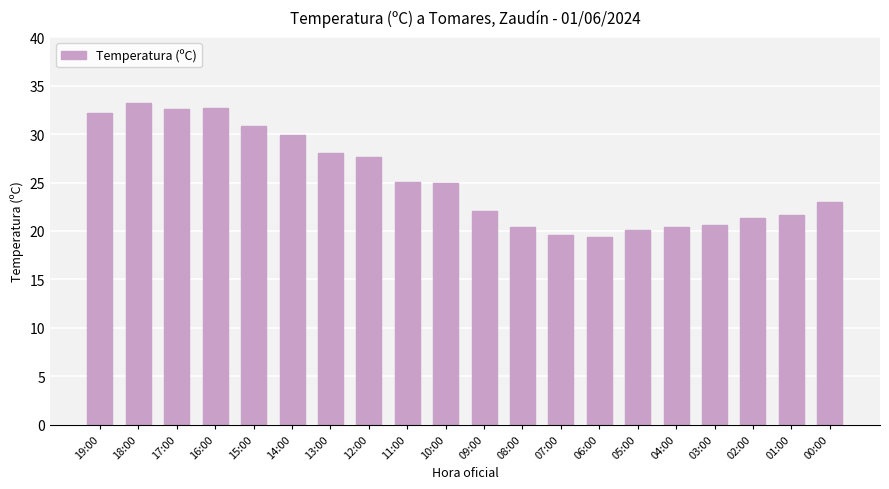

What position from the left is 05:00?

15